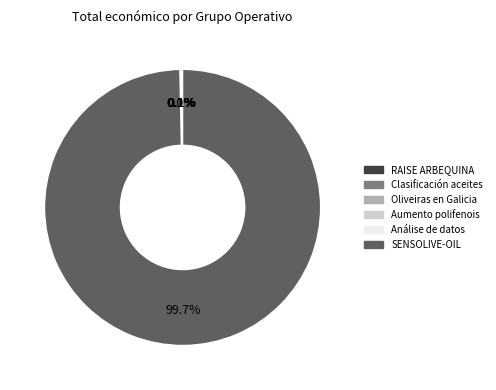

Is SENSOLIVE-OIL the majority of the pie?

Yes